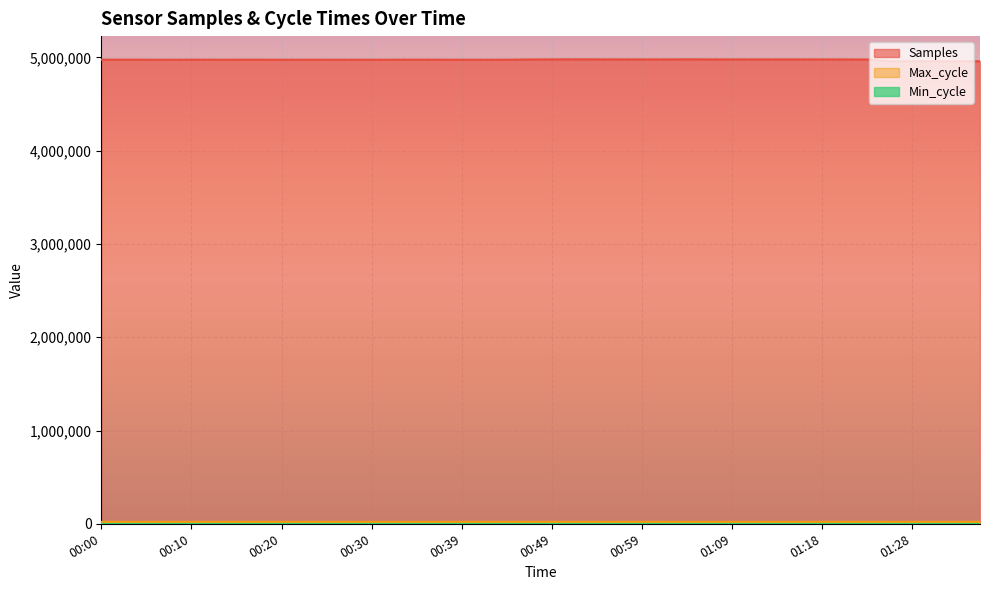

What is the minimum value shown in the chart?

28